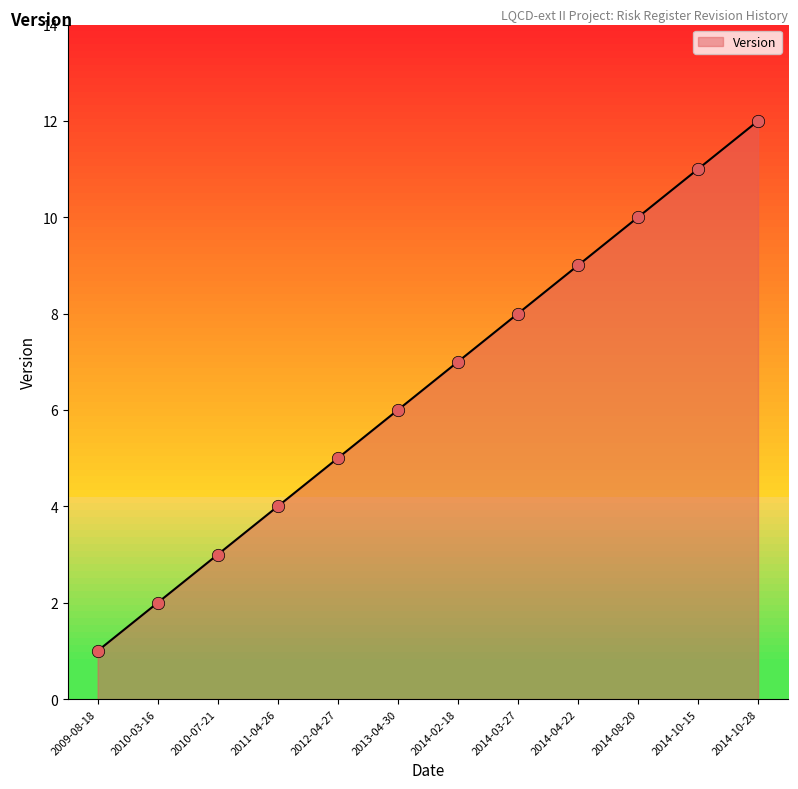

Between 2010-03-16 and 2014-03-27, which is larger?

2014-03-27